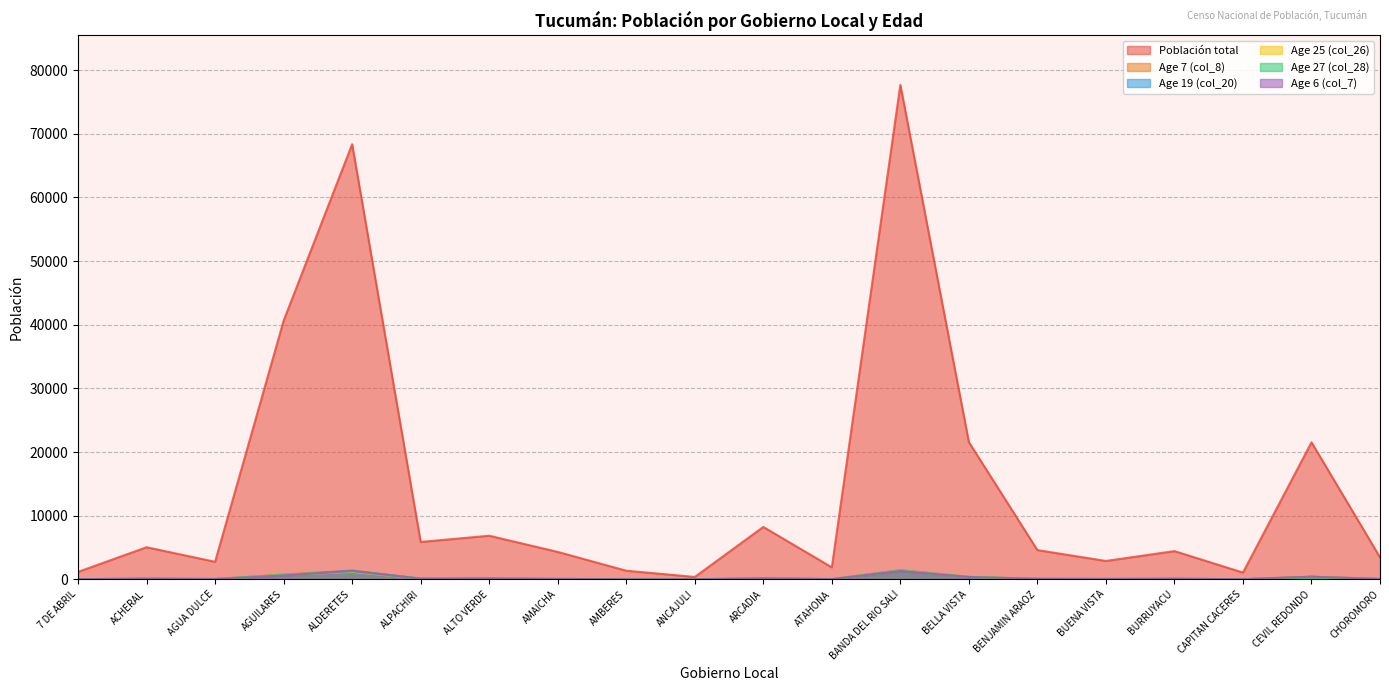

Which has a higher value, AMBERES or BELLA VISTA?

BELLA VISTA